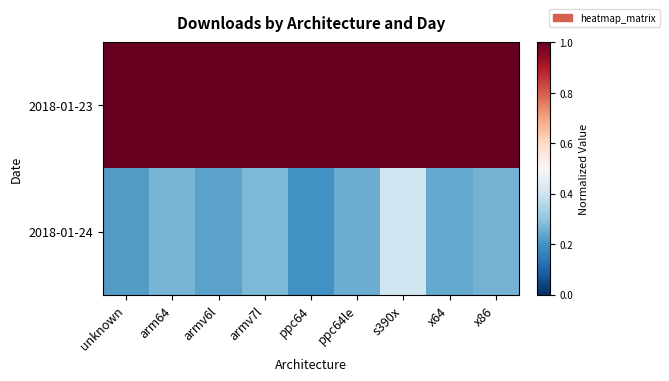

At how many categories does at least one series exceed 0?

9